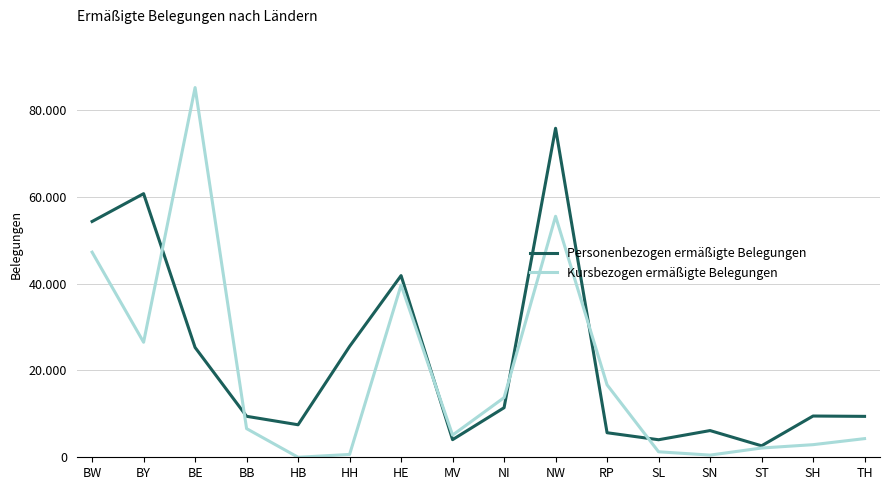

Reading left to right, list all the values displayed in this chart.

Personenbezogen ermäßigte Belegungen: BW=54334	BY=60742	BE=25306	BB=9443	HB=7492	HH=25541	HE=41864	MV=4061	NI=11423	NW=75813	RP=5657	SL=4040	SN=6154	ST=2644	SH=9505	TH=9427
Kursbezogen ermäßigte Belegungen: BW=47263	BY=26508	BE=85192	BB=6603	HB=0	HH=653	HE=39699	MV=5112	NI=13746	NW=55530	RP=16690	SL=1265	SN=500	ST=2136	SH=2905	TH=4298